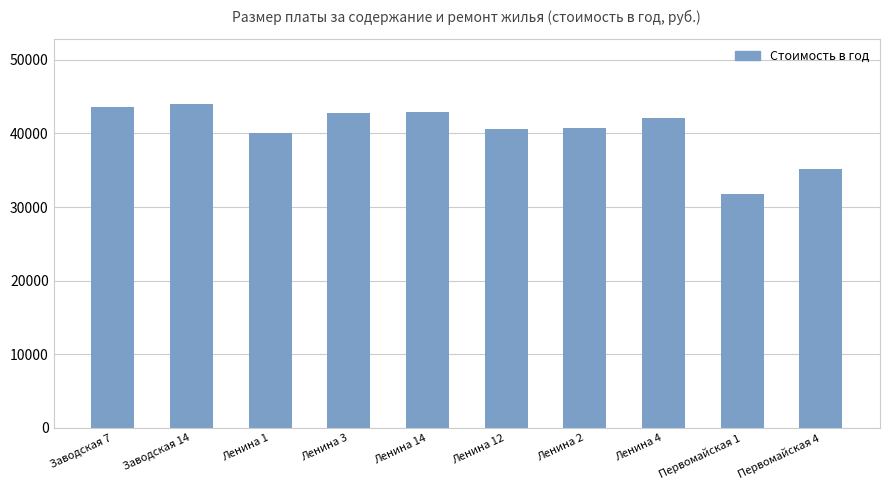

What is the value of the 8th bar from the left?

42128.0